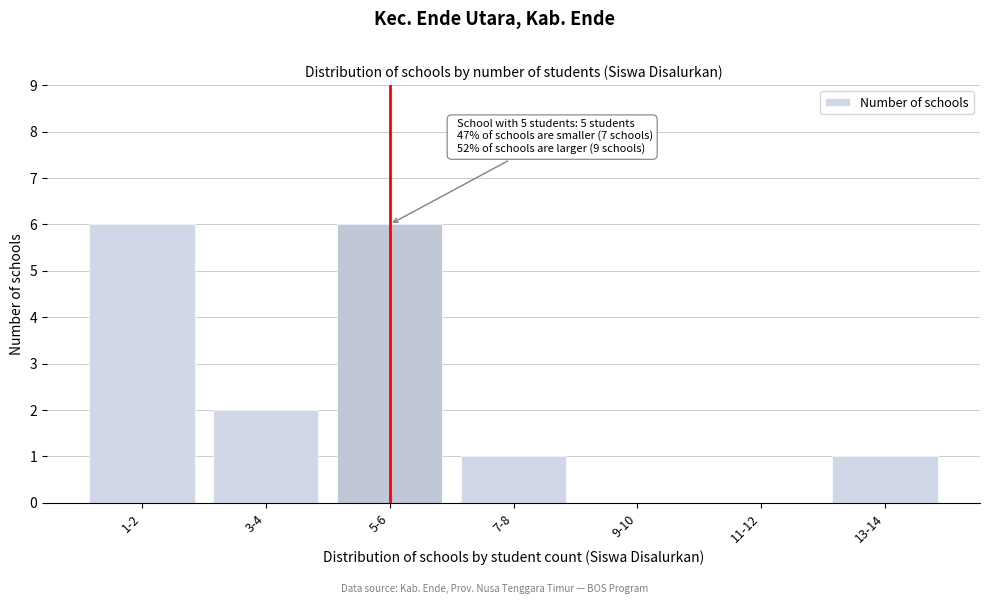

Reading left to right, what are all the values shown in this chart?

1-2=6	3-4=2	5-6=6	7-8=1	9-10=0	11-12=0	13-14=1